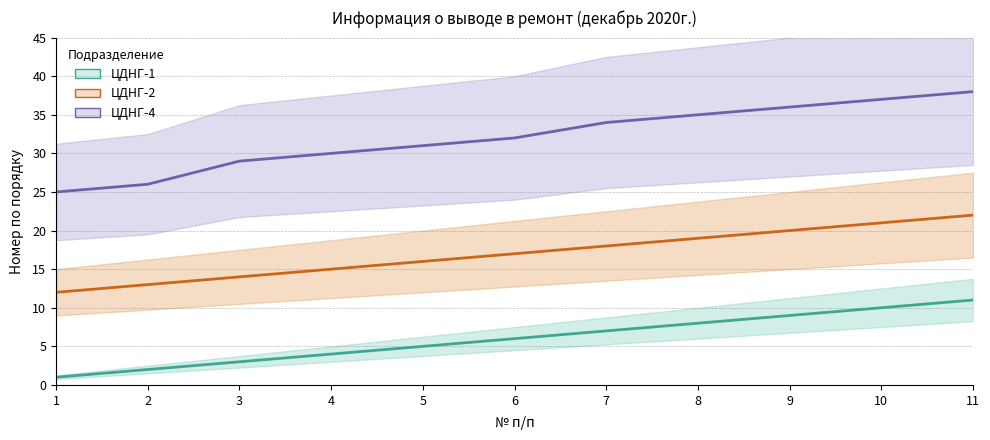

How many data points in ЦДНГ-2 are less than 17?

5